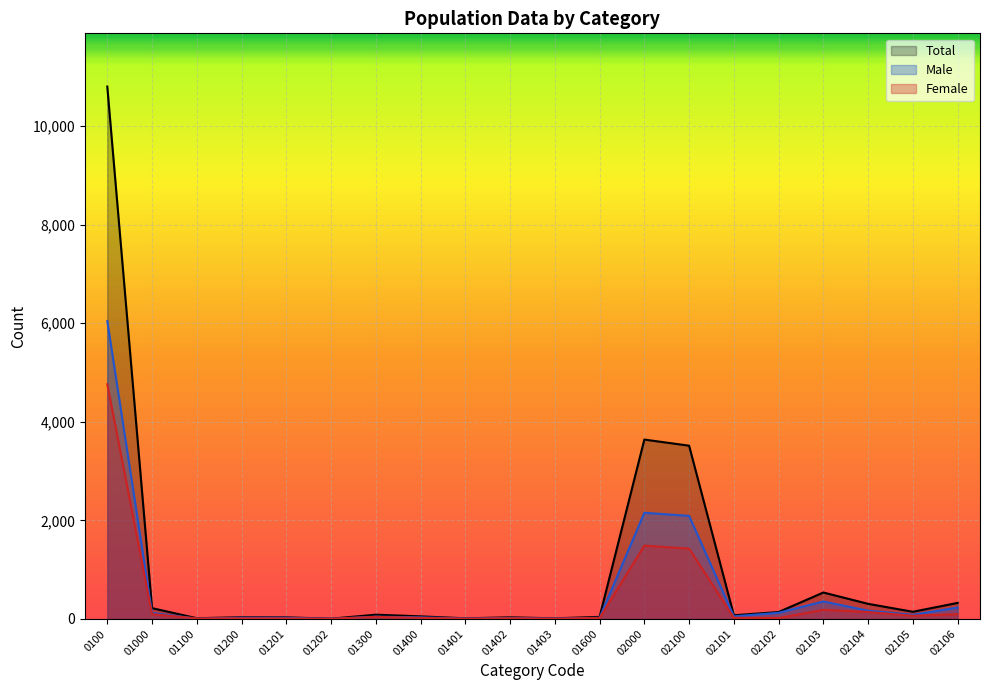

How many interior local valleys does the Female series have?

6